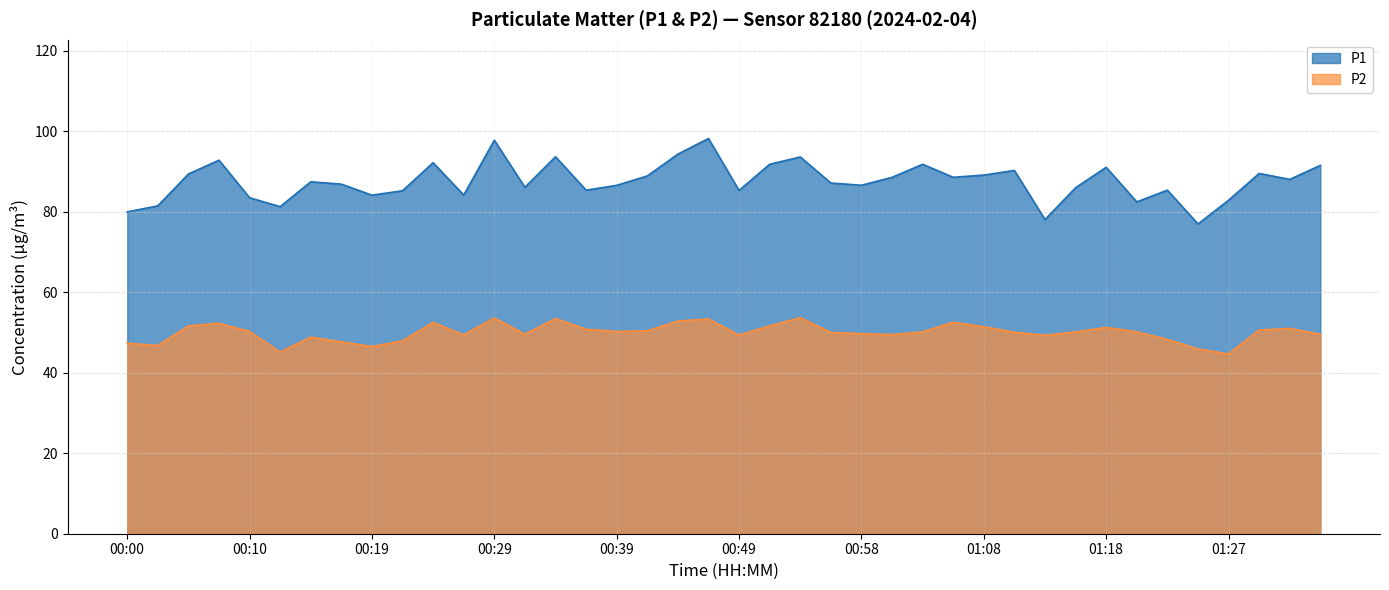

Where is the first local maximum for P2?

00:07